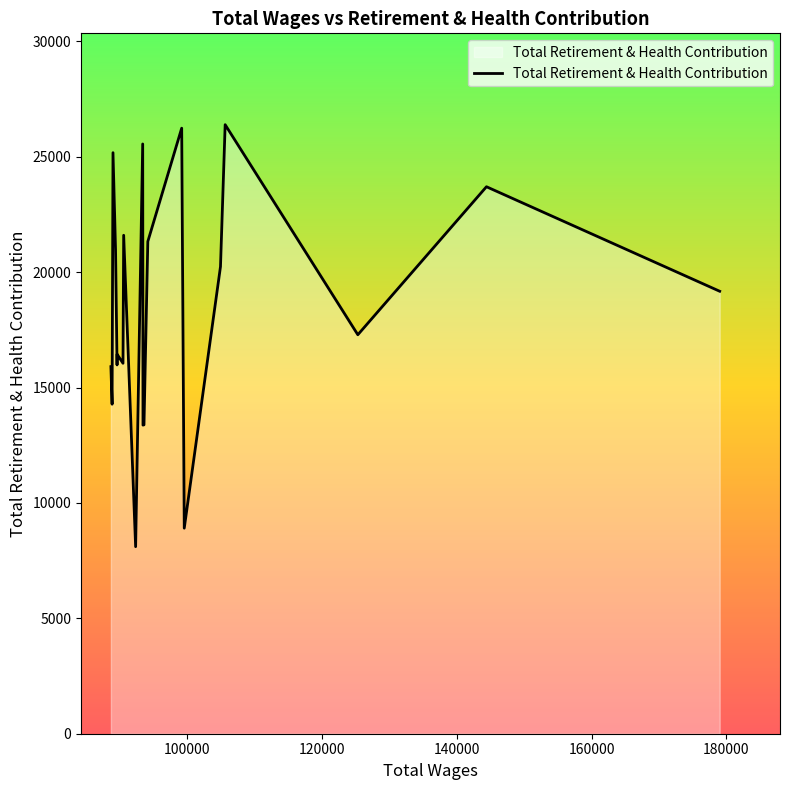

What is the greatest value displayed?

26392